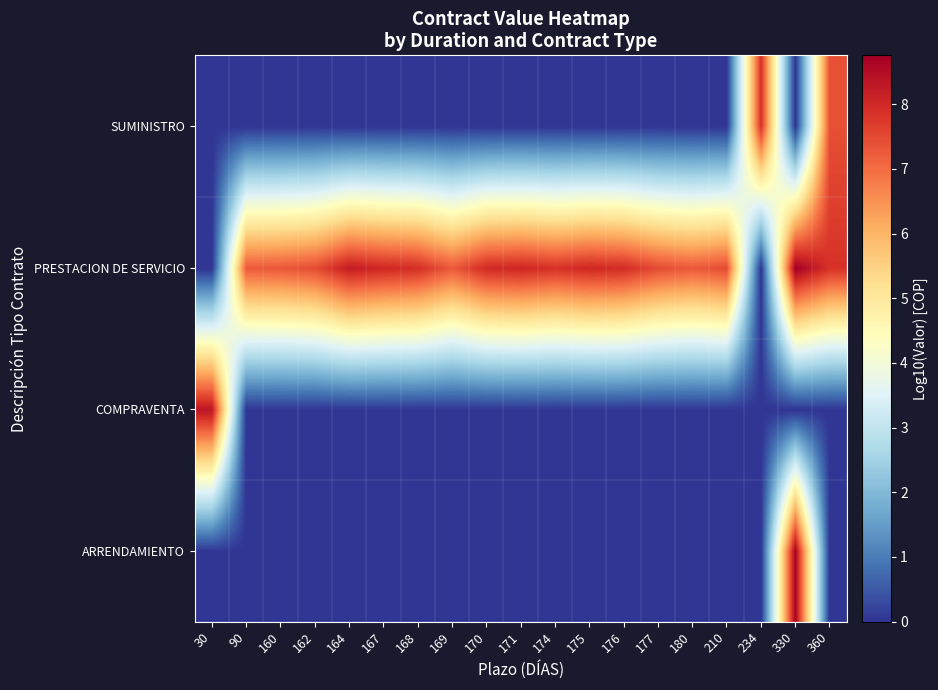

Which label corresponds to the largest value in the chart?

330